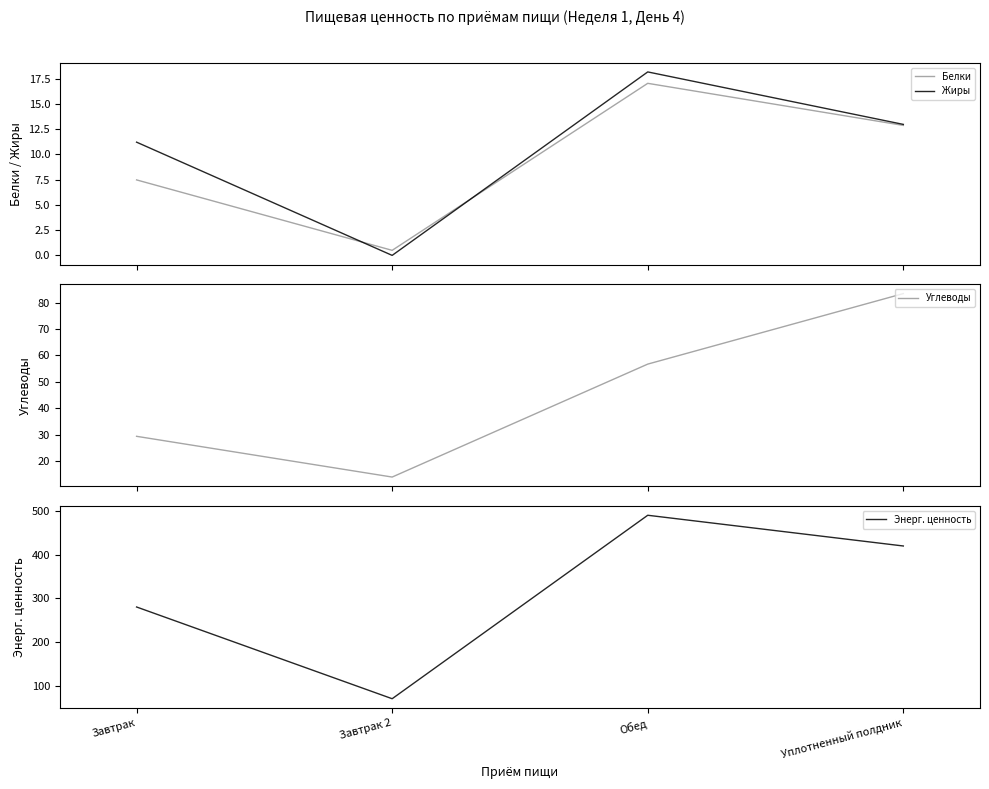

How many interior local peaks does the Энерг. ценность series have?

1